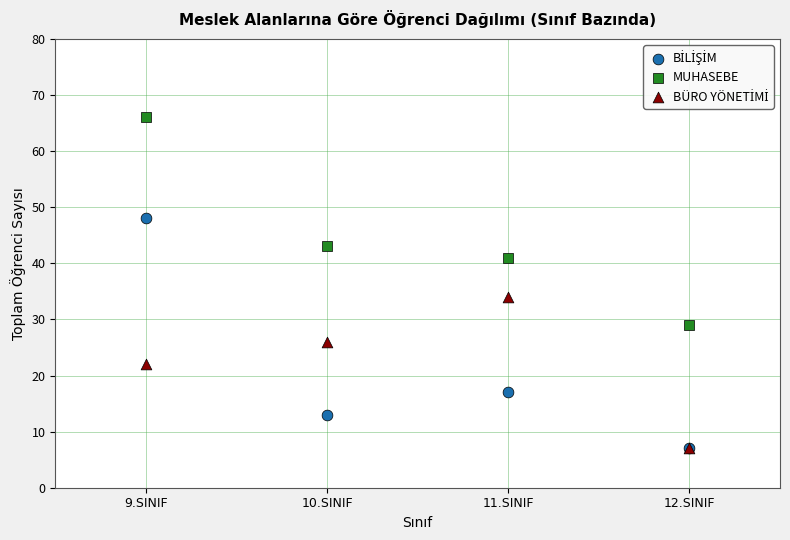

In the MUHASEBE series, what Y value is closest to 47?

43